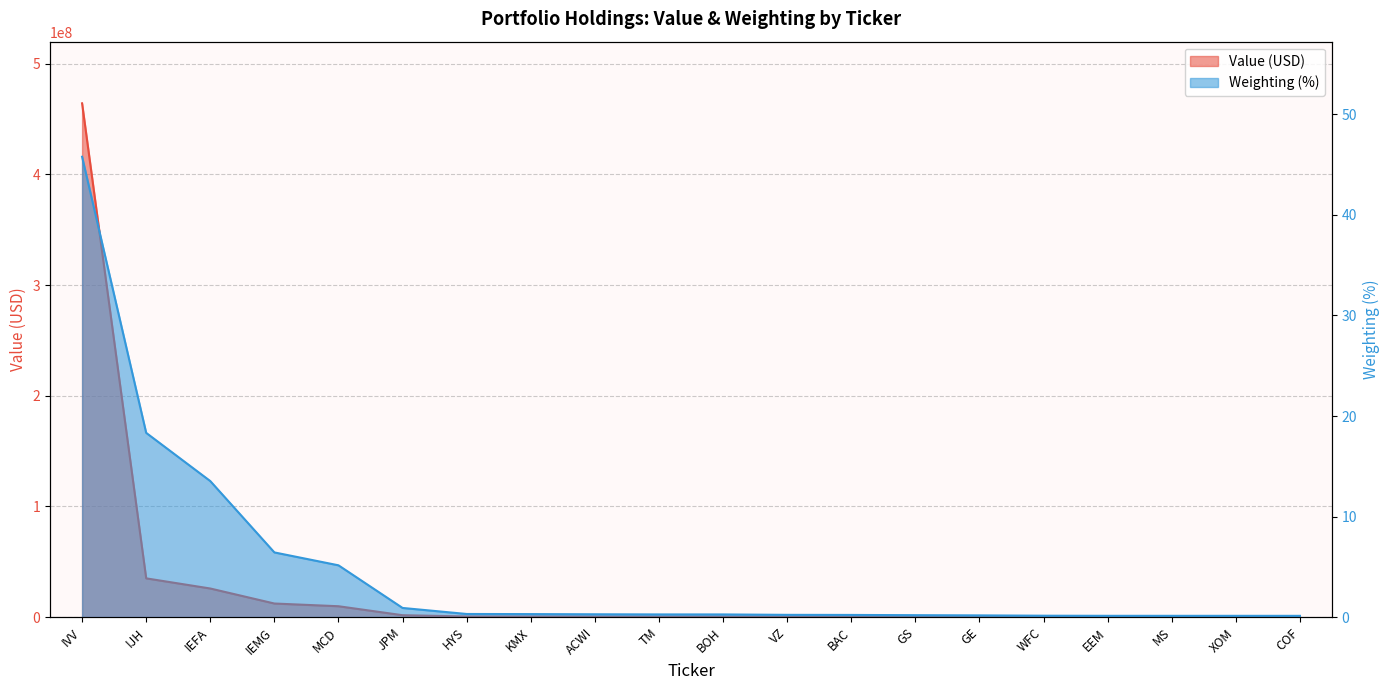

The value of Value (USD) line at HYS is 951281.6. True or false?

False